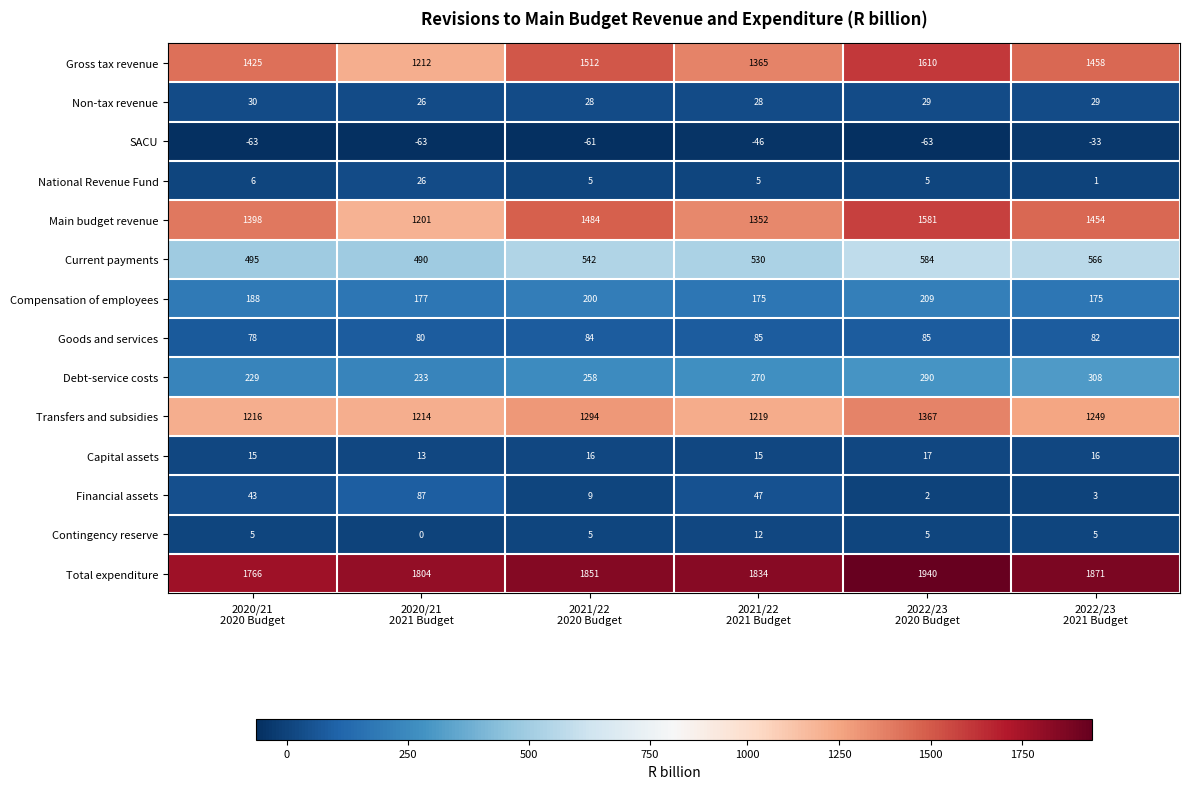

What is the sum of all National Revenue Fund values?

48